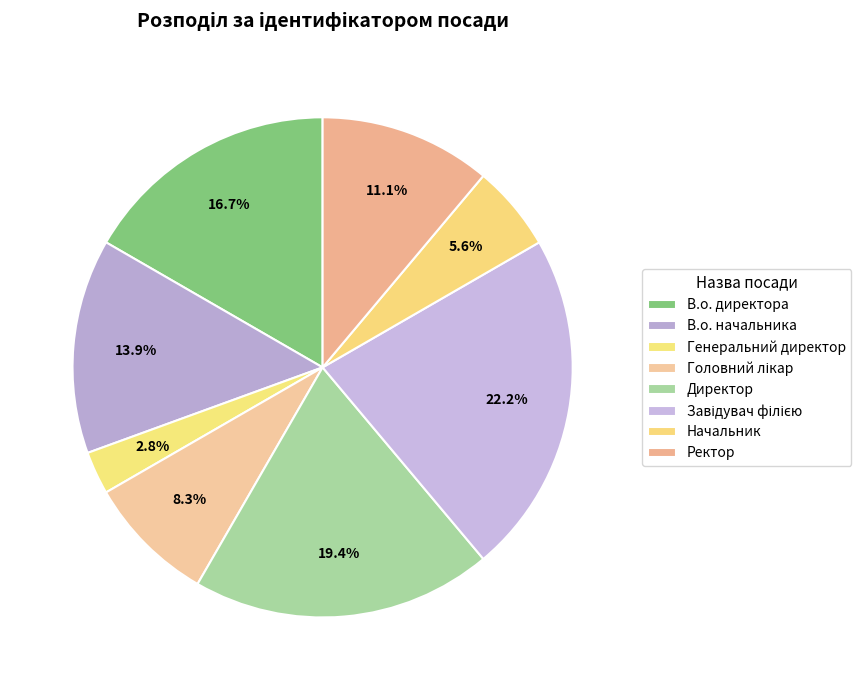

To the nearest percent, what is the difference between the Ректор and Директор slice percentages?

8%